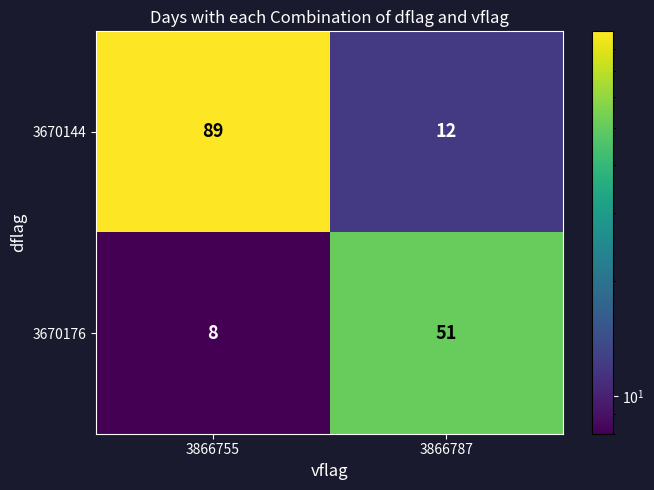

List the series in order of their overall mean, lowest first.

3670176, 3670144